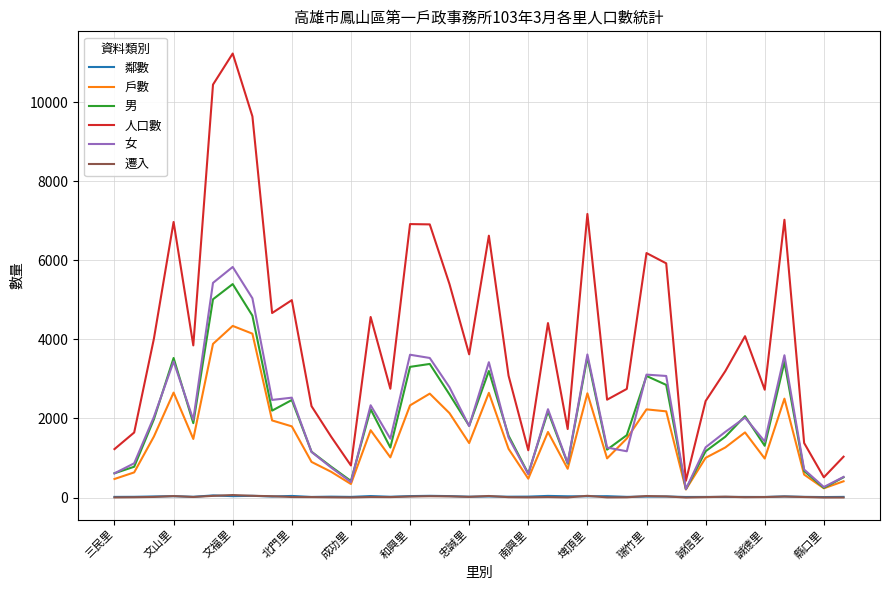

Which series has the largest total across all categories?

人口數